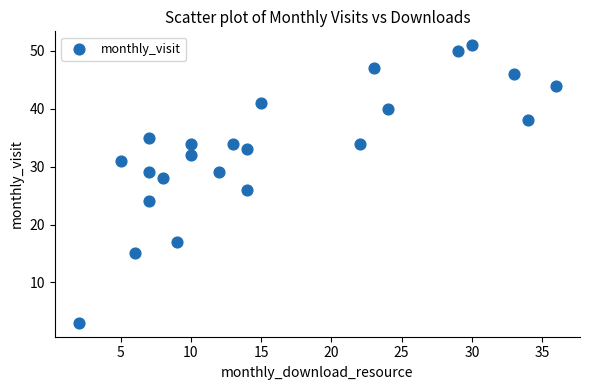

What is the range of X values (max minus min)?

34